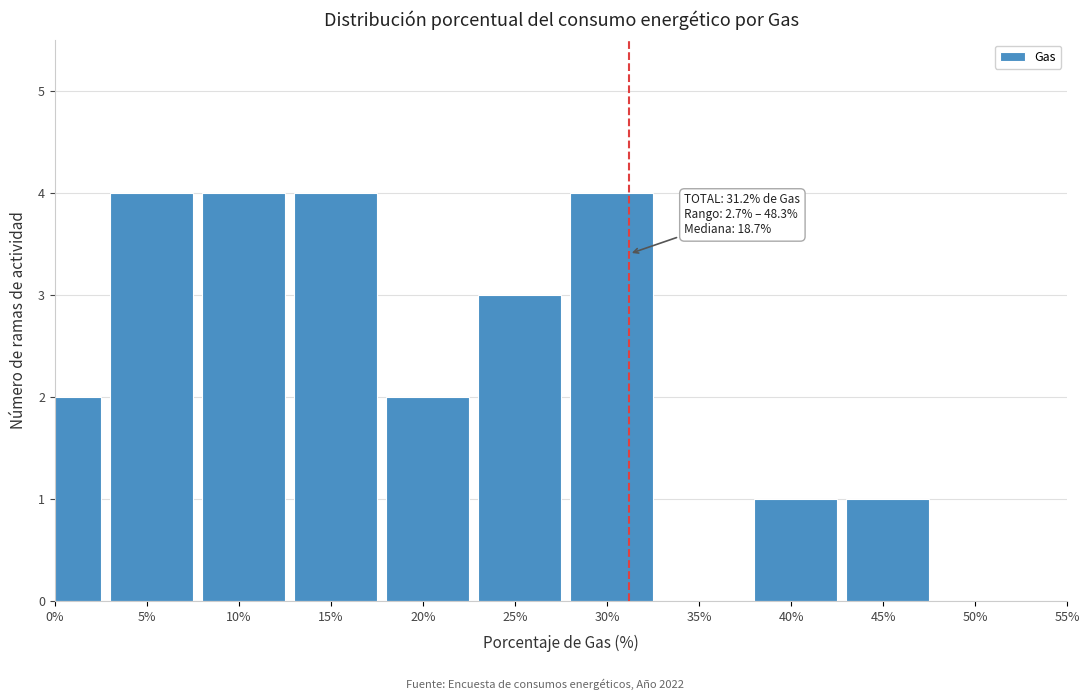

Reading left to right, list all the values displayed in this chart.

0%=2	5%=4	10%=4	15%=4	20%=2	25%=3	30%=4	35%=0	40%=1	45%=1	50%=0